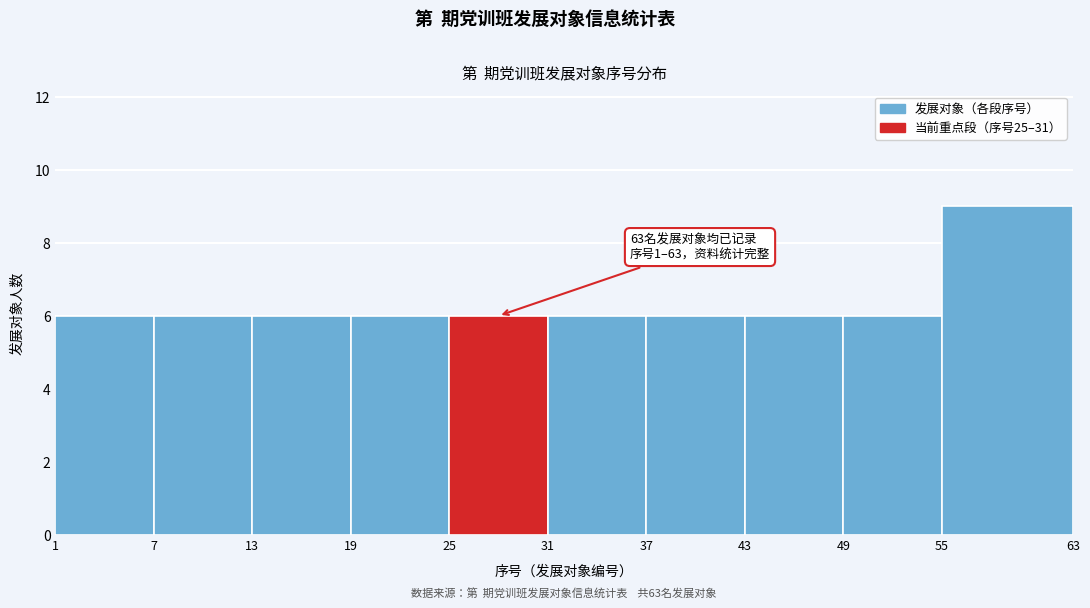

Which range on the x-axis has the tallest bar?

55 to 63